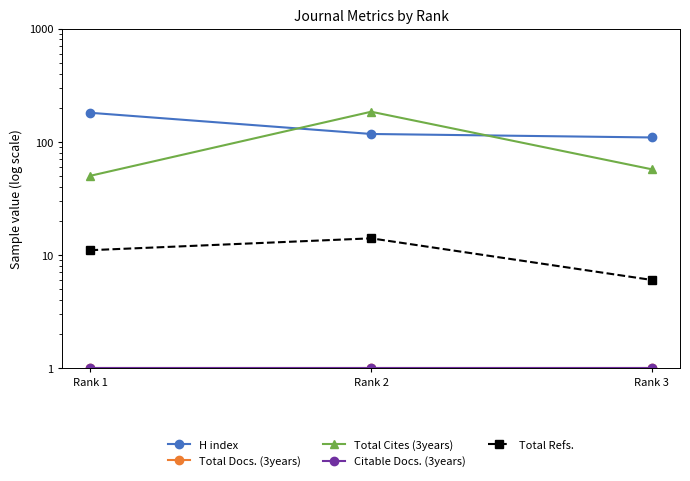

What are all the series names shown in the legend?

H index, Total Docs. (3years), Total Cites (3years), Citable Docs. (3years), Total Refs.